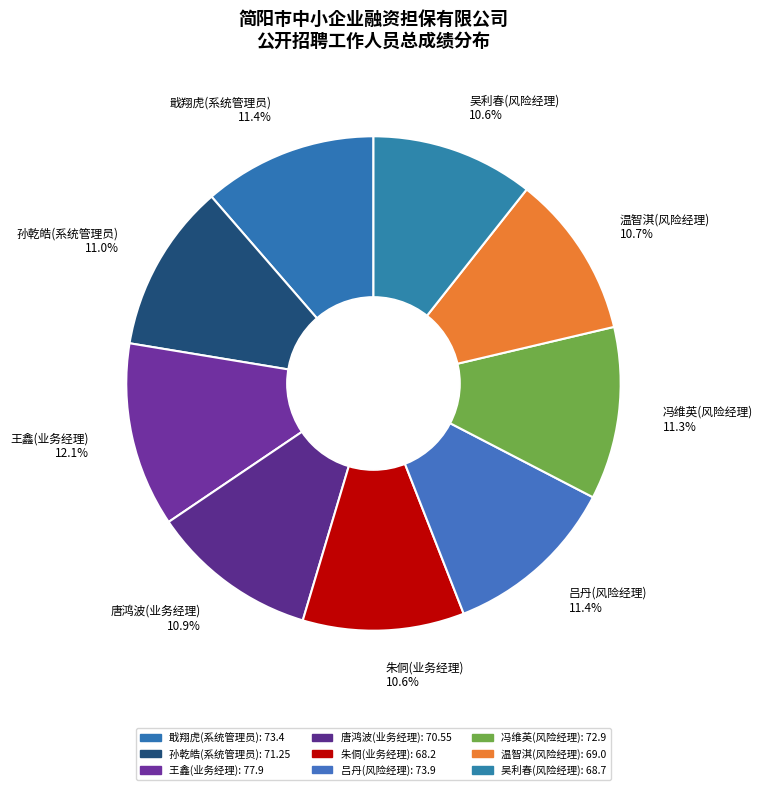

The 温智淇(风险经理) slice represents 3% of the pie. True or false?

False